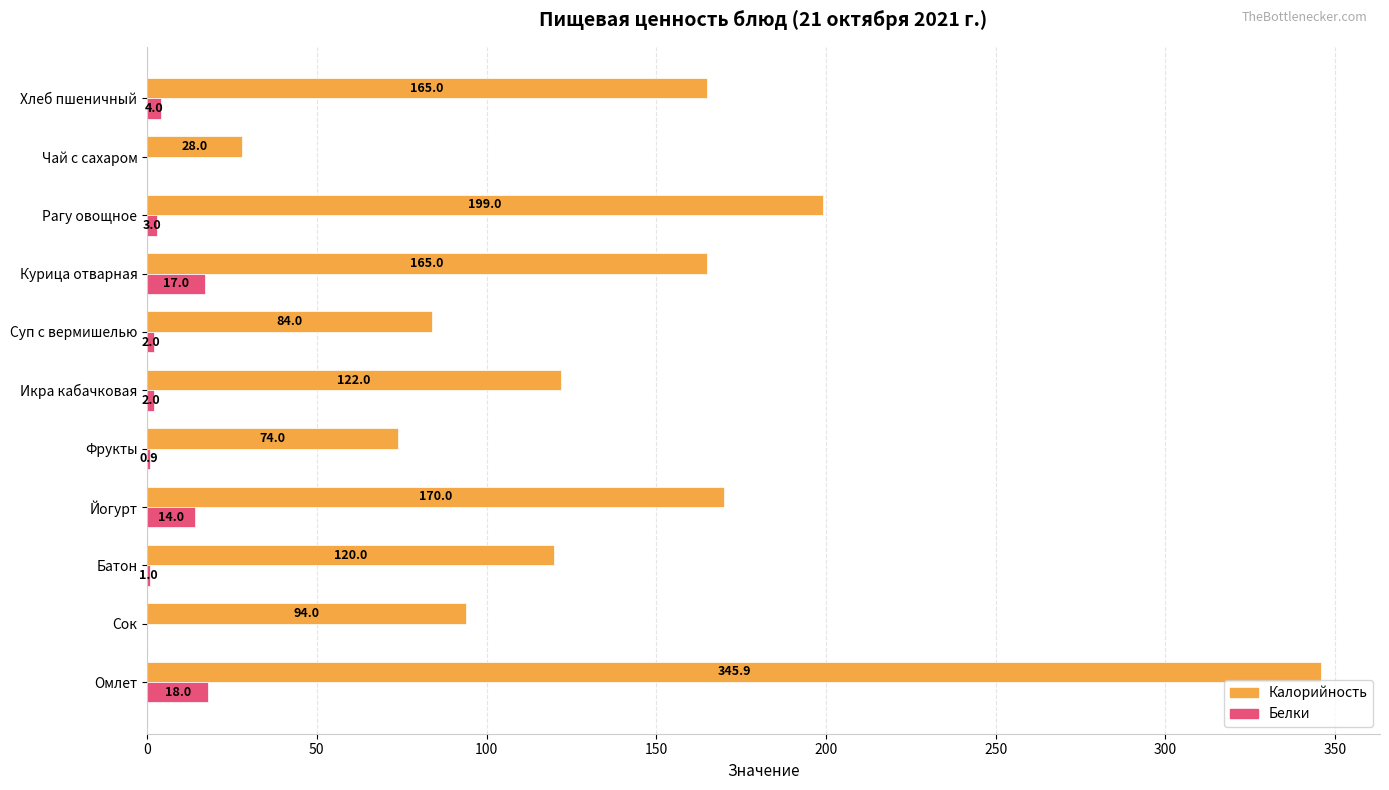

What is the sum of all Калорийность values?

1566.9